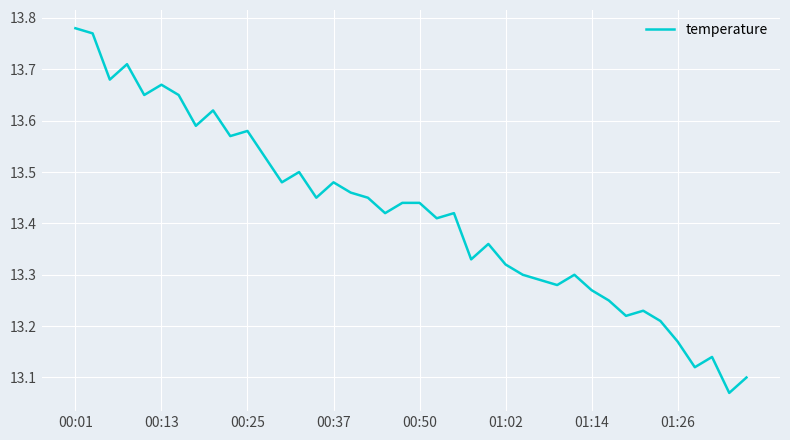

What is the difference between the maximum and minimum values?

0.7